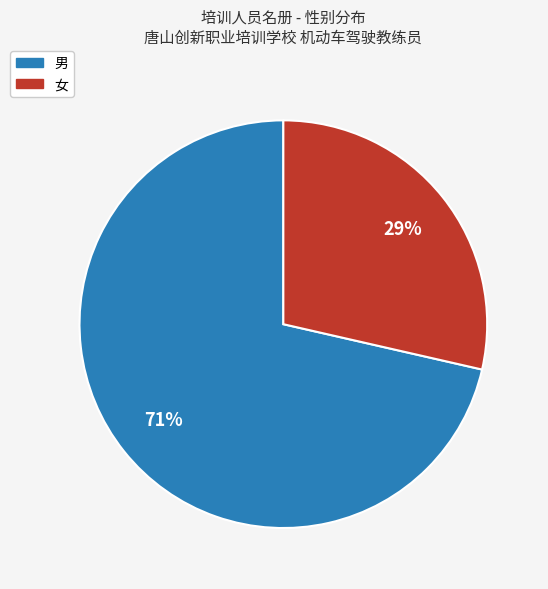

True or false: 女 accounts for 29% of the total.

True